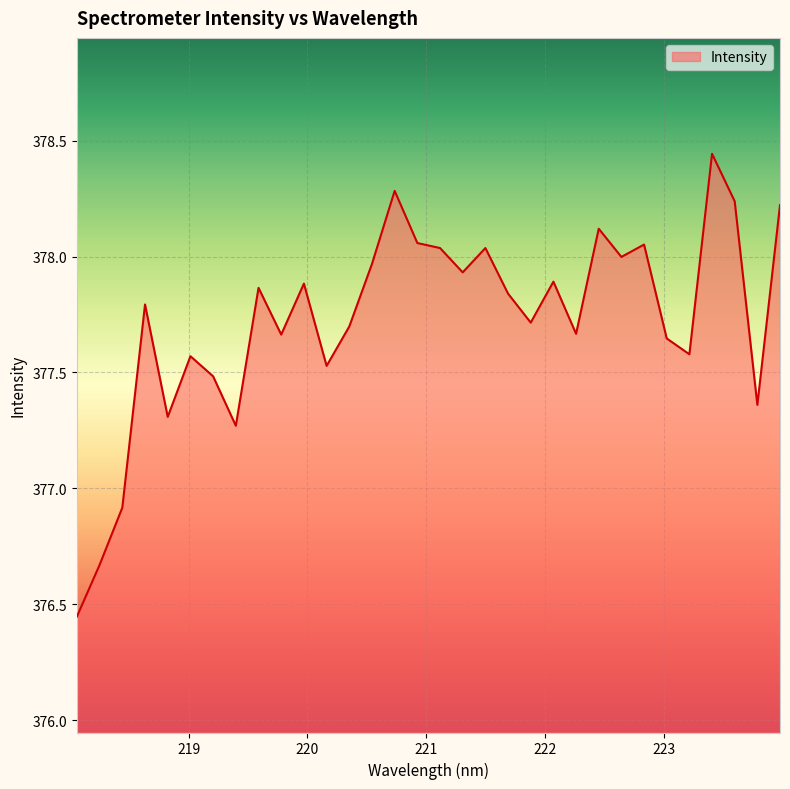

What is the difference between the maximum and minimum values?

2.0